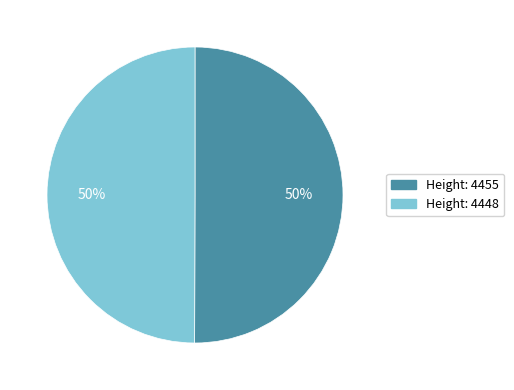

How many slices are in this pie chart?

2